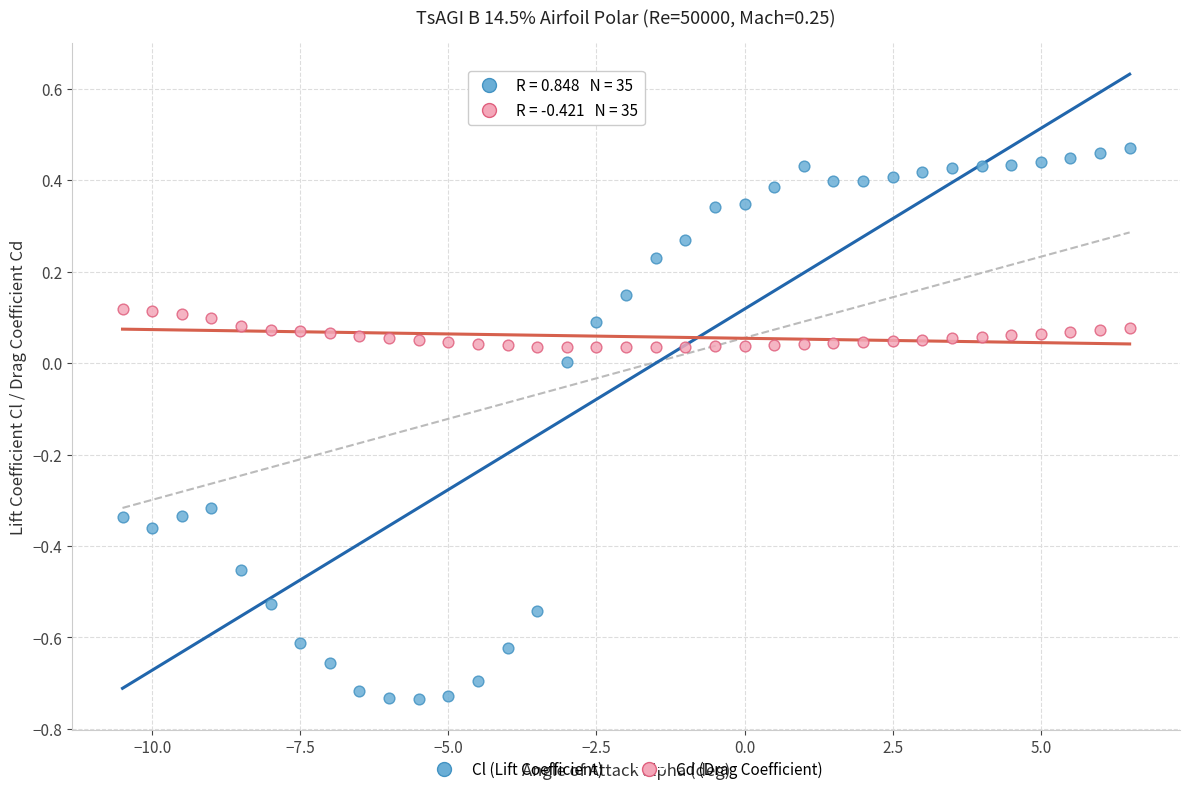

Across all data points, what is the range of X values (max minus min)?

17.0